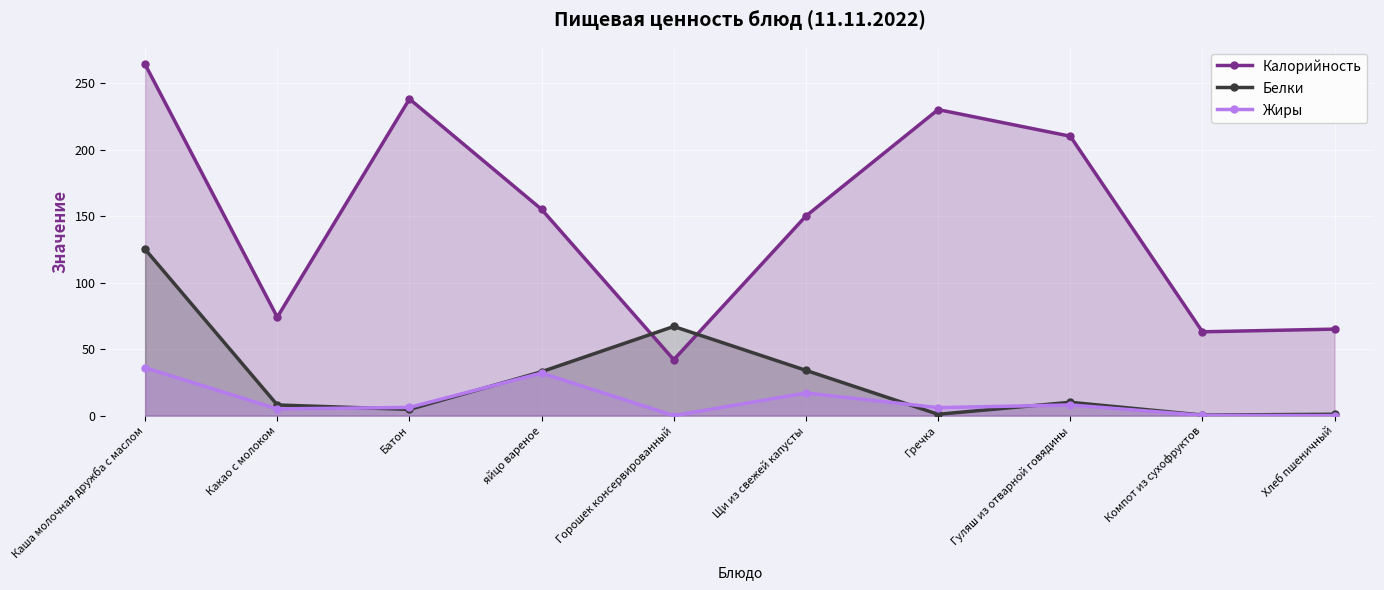

What is the difference between the Жиры values at Гуляш из отварной говядины and Горошек консервированный?

8.0